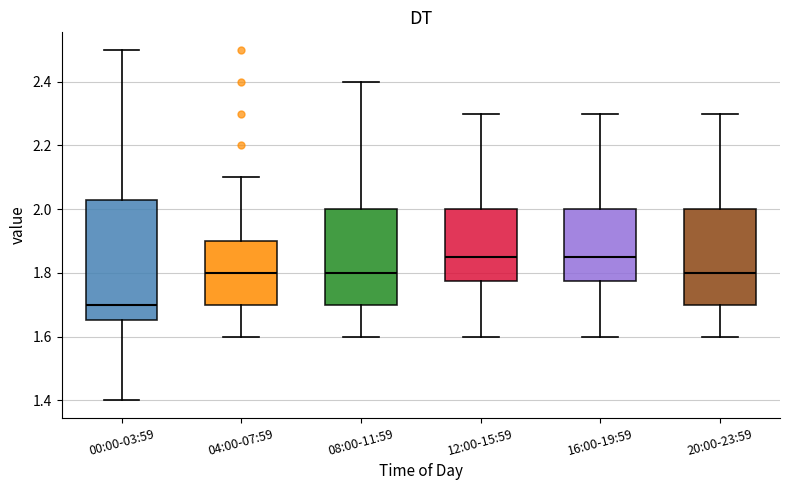

Which box is the tallest, from its lower edge to its upper edge?

00:00-03:59